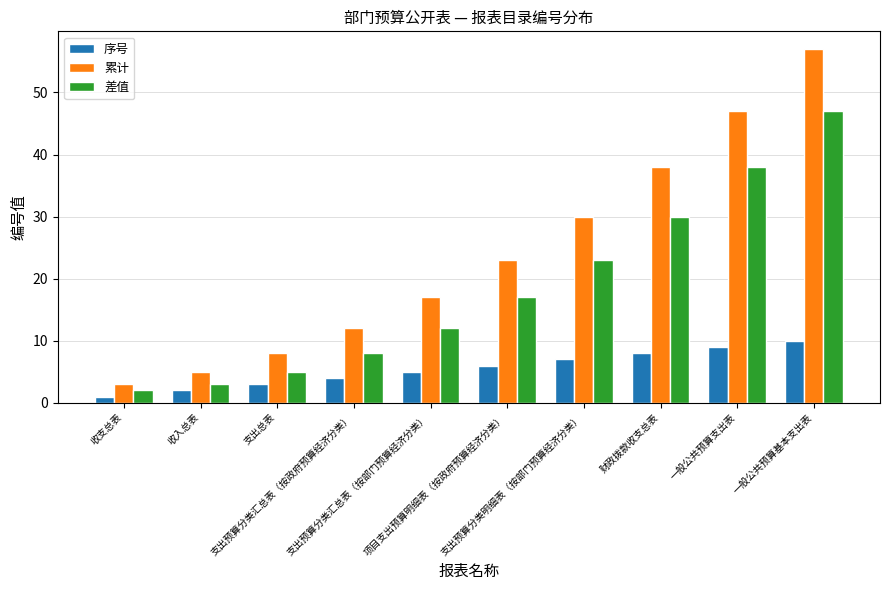

Reading left to right, what are all the values shown in this chart?

序号: 1	2	3	4	5	6	7	8	9	10
累计: 3	5	8	12	17	23	30	38	47	57
差值: 2	3	5	8	12	17	23	30	38	47